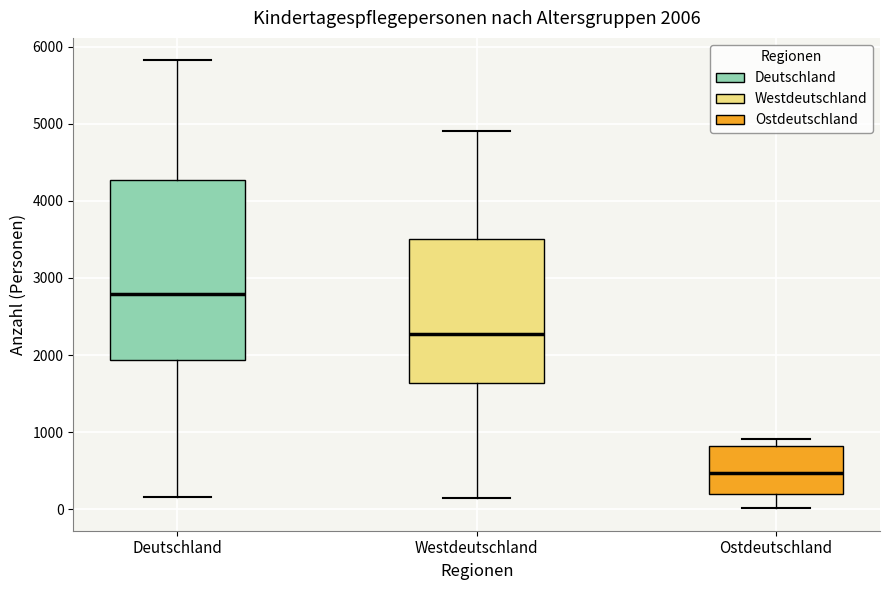

Comparing the boxes themselves (not the whiskers), which one is the tallest?

Deutschland